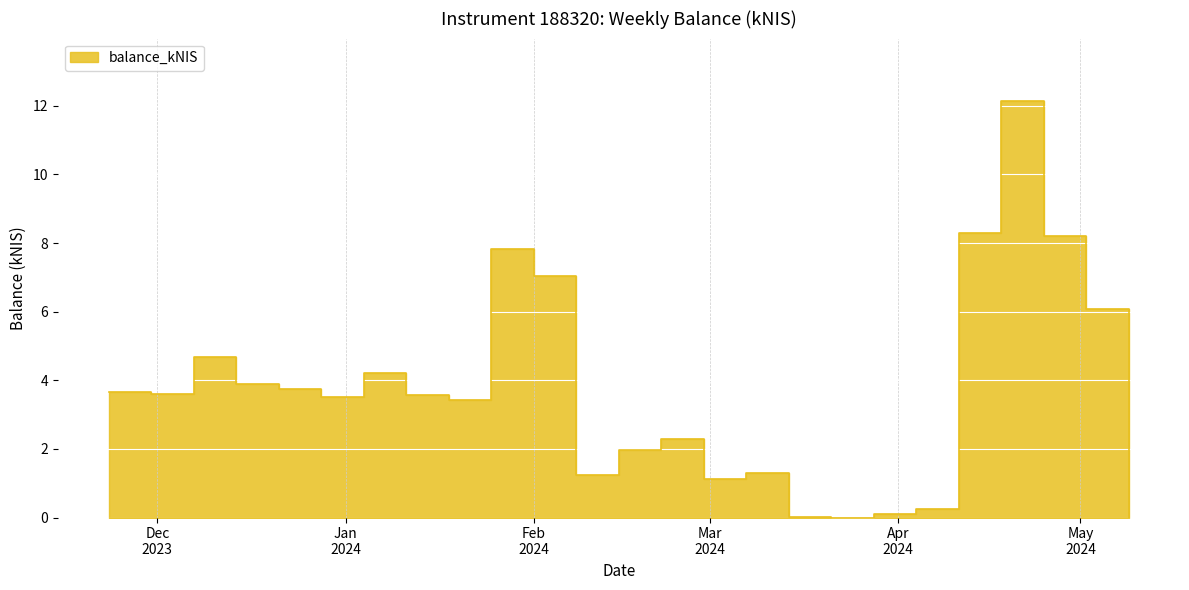

At which label does the data first exceed 3?

2023-11-23